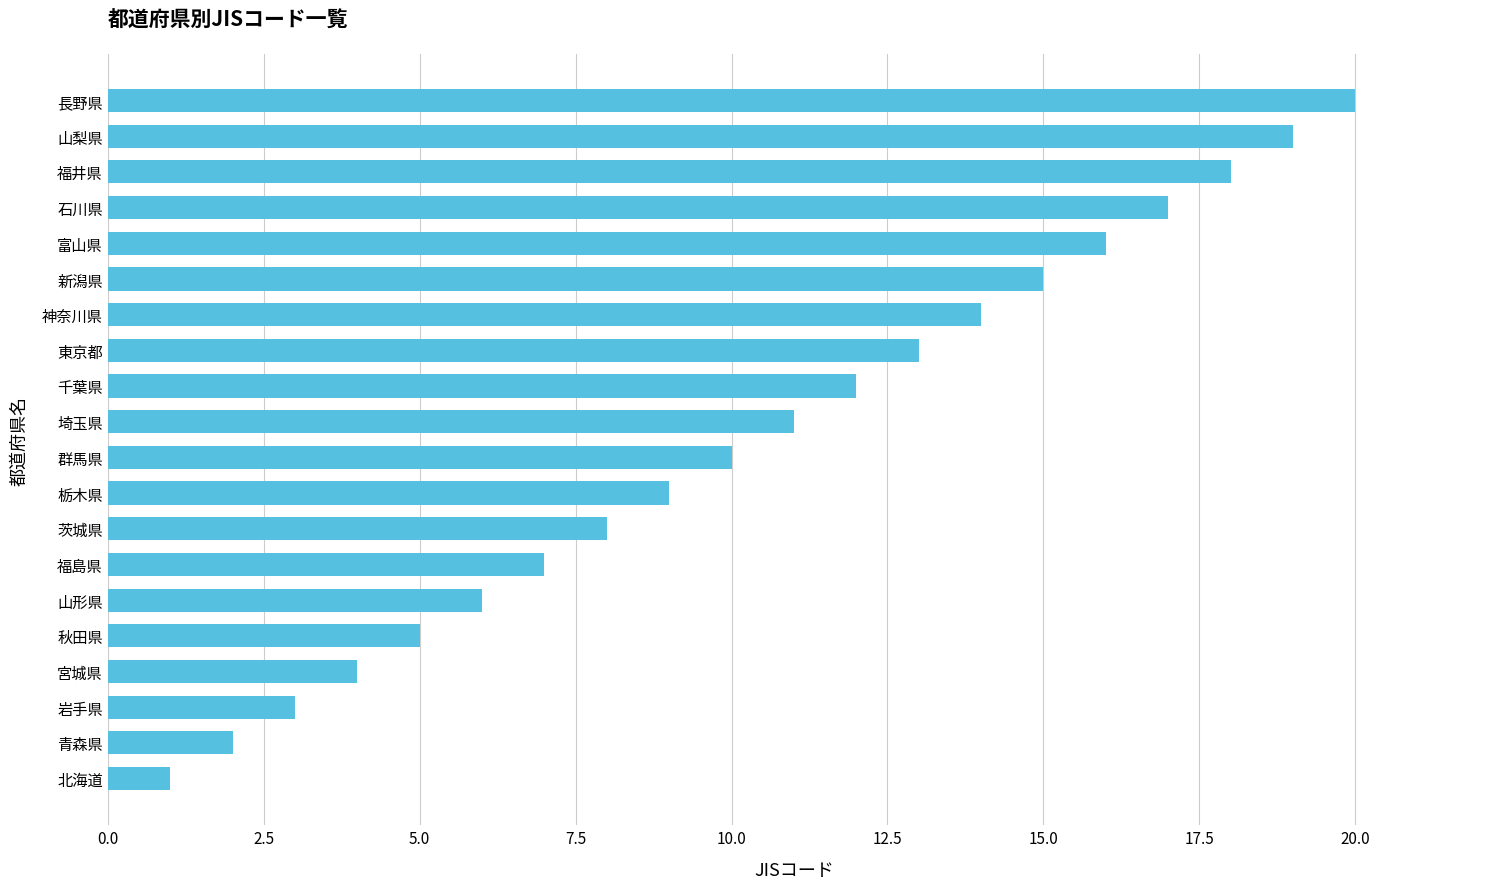

The chart shows a value of 2 at 秋田県. True or false?

False